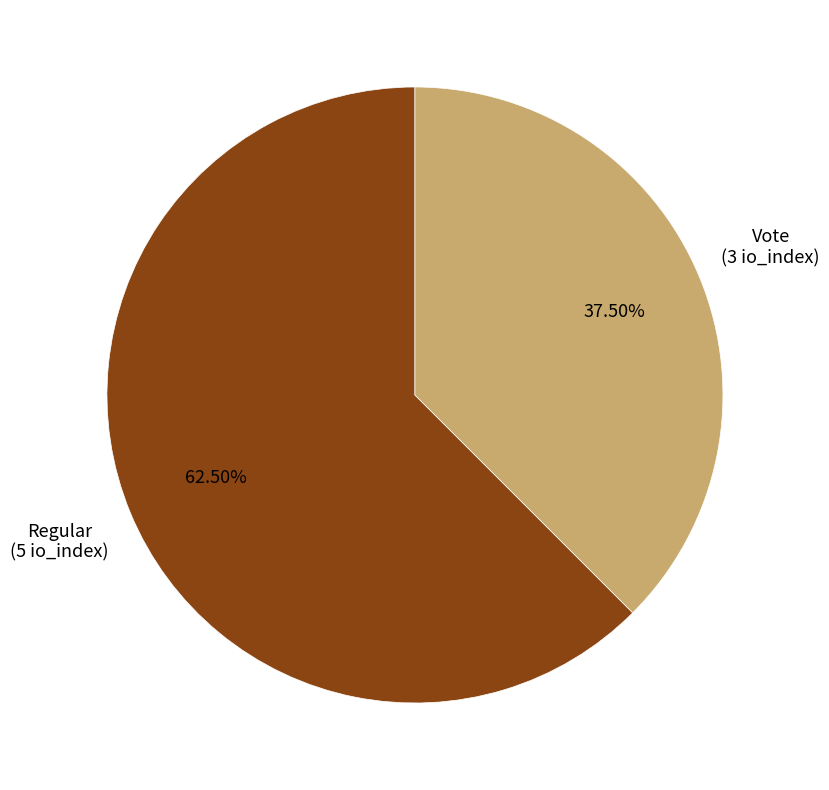

Which slice is the largest?

Regular